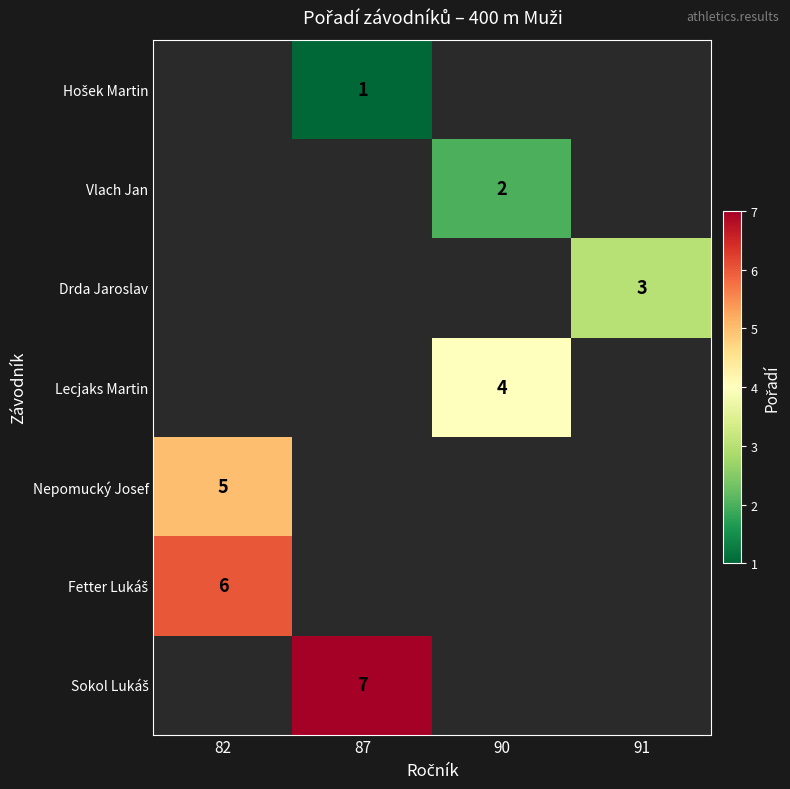

The value of Lecjaks Martin at 90 is 4. True or false?

True